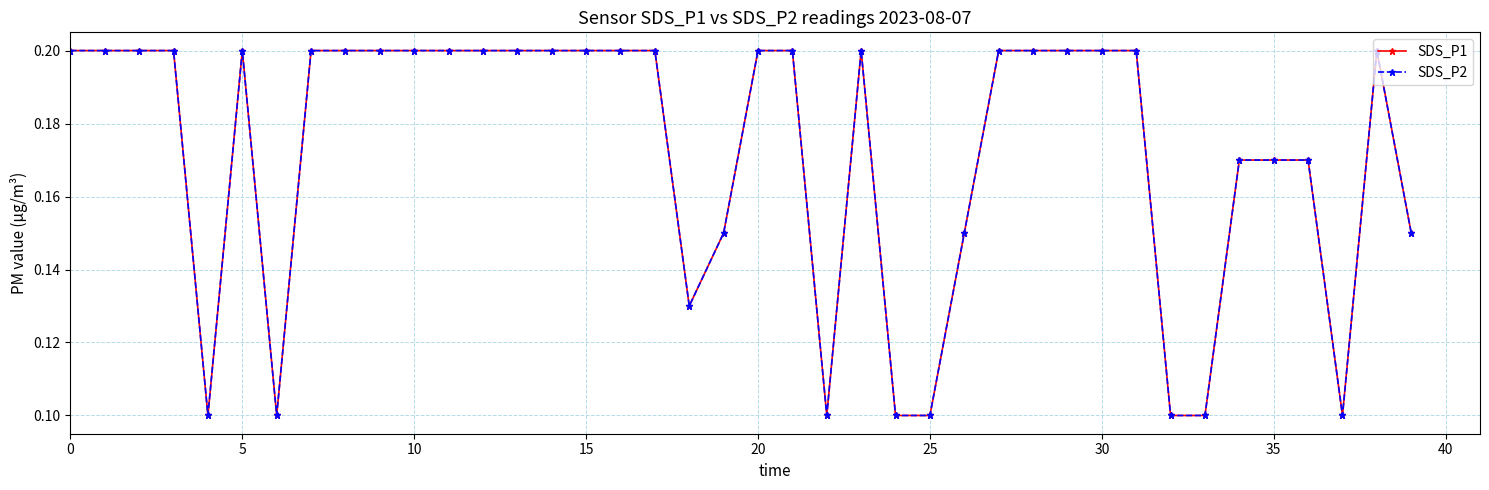

True or false: SDS_P2 and SDS_P1 cross at least once.

False